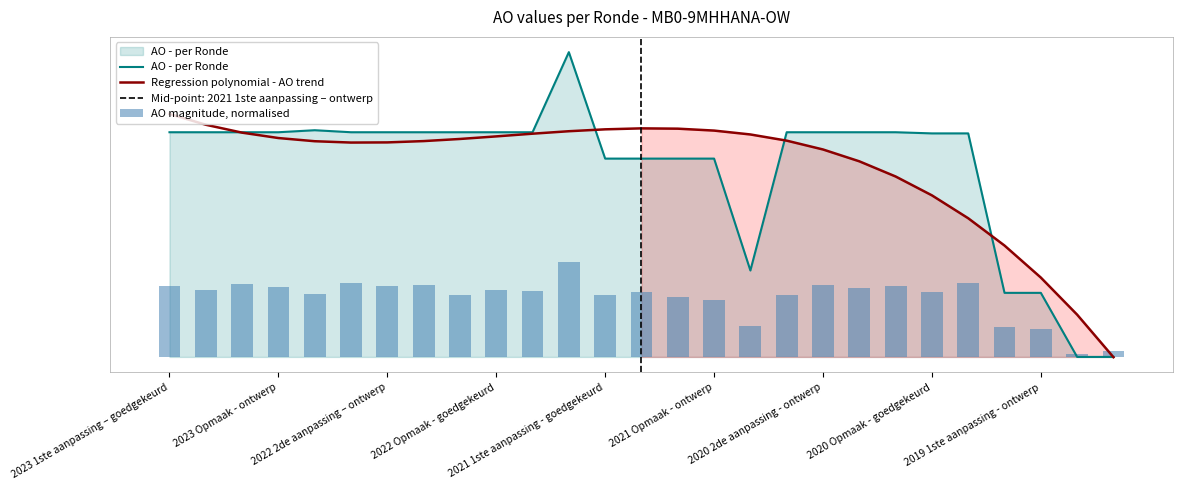

Is the value of AO - per Ronde at 2020 Opmaak - goedgekeurd greater than the value of Regression polynomial - AO trend at 2020 2de aanpassing - ontwerp?

Yes